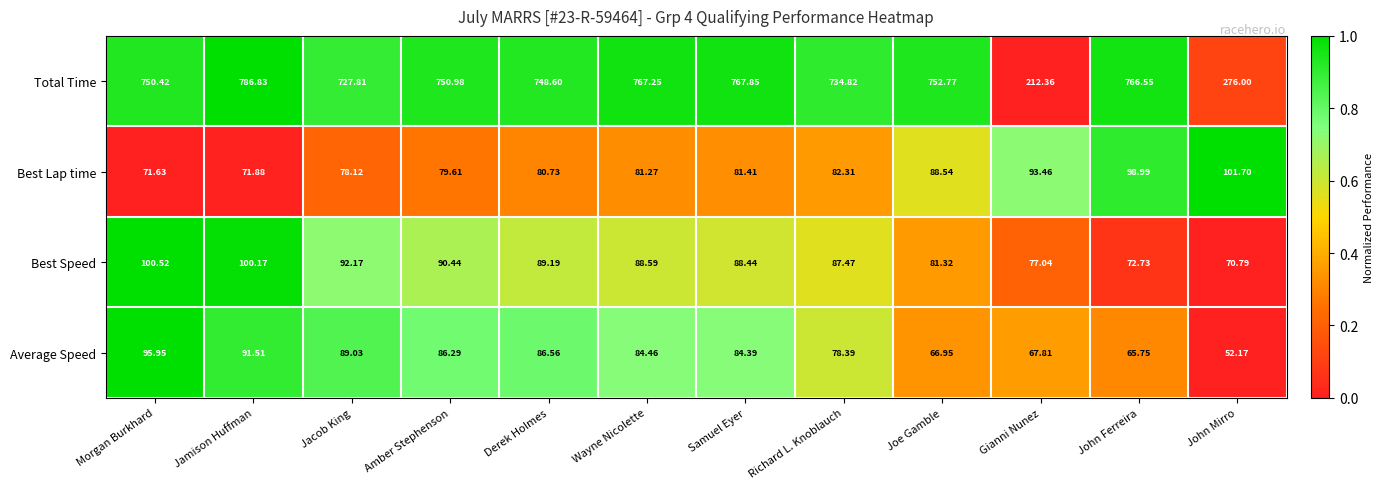

At which label is Total Time closest to 499?

John Mirro